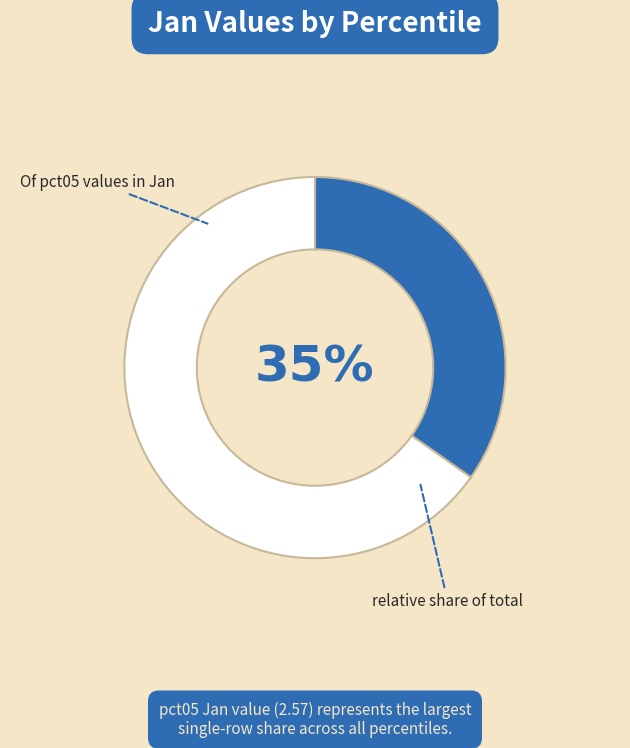

To the nearest percent, what is the average slice percentage?

50%